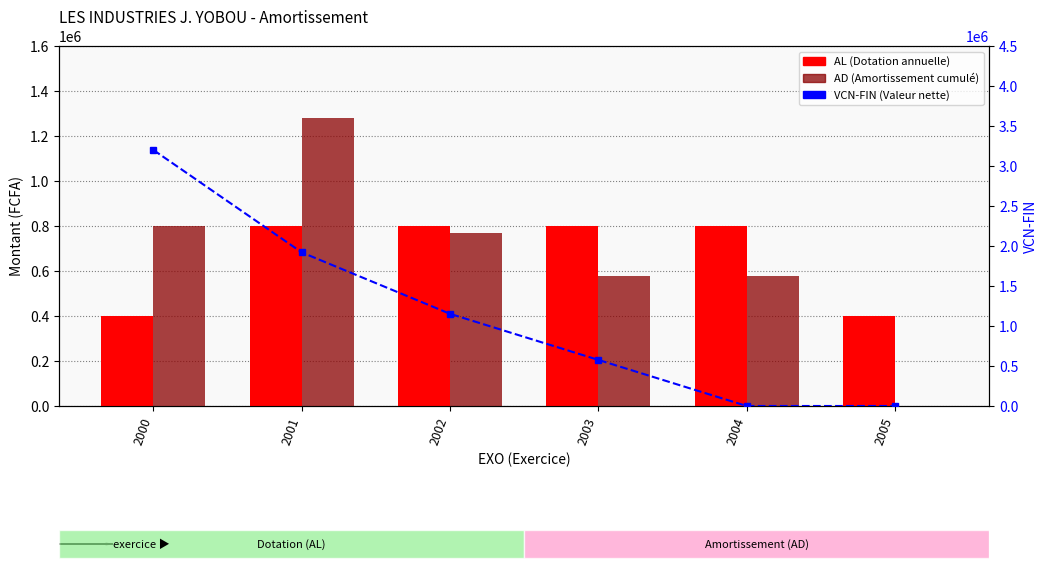

What is the total value across all series at 2004?

1376000